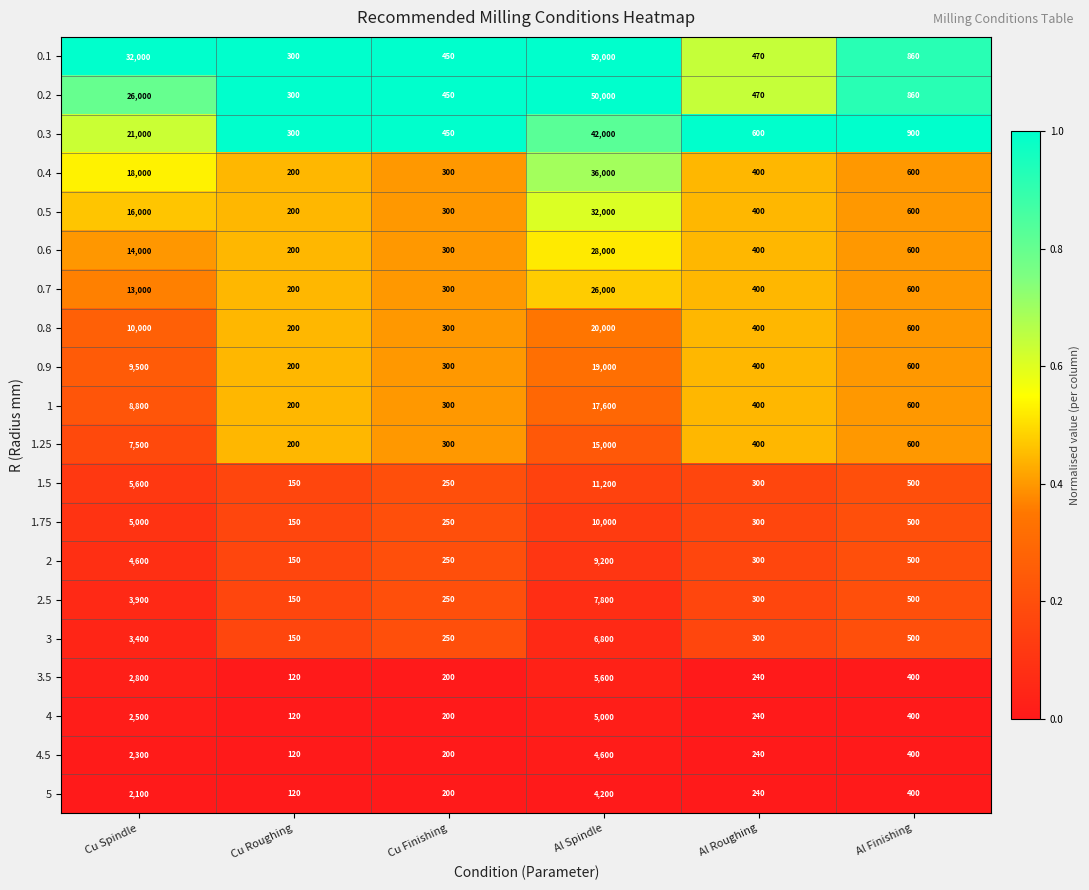

Read the 4.5 value at Cu Spindle, to the nearest 100.

2300